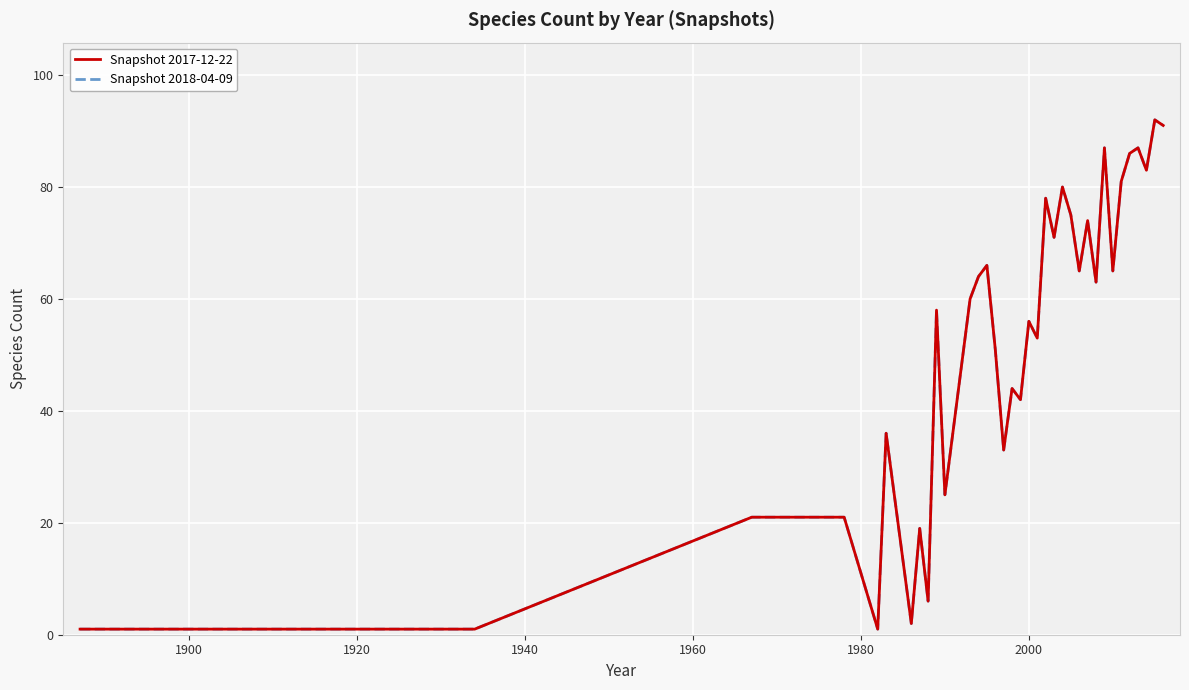

What is the highest value of the Snapshot 2017-12-22 series?

92